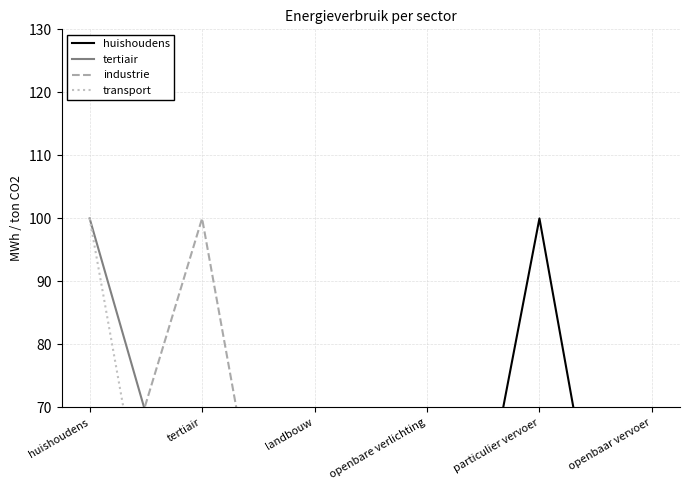

Where is tertiair nearest to the value 50?

tertiair